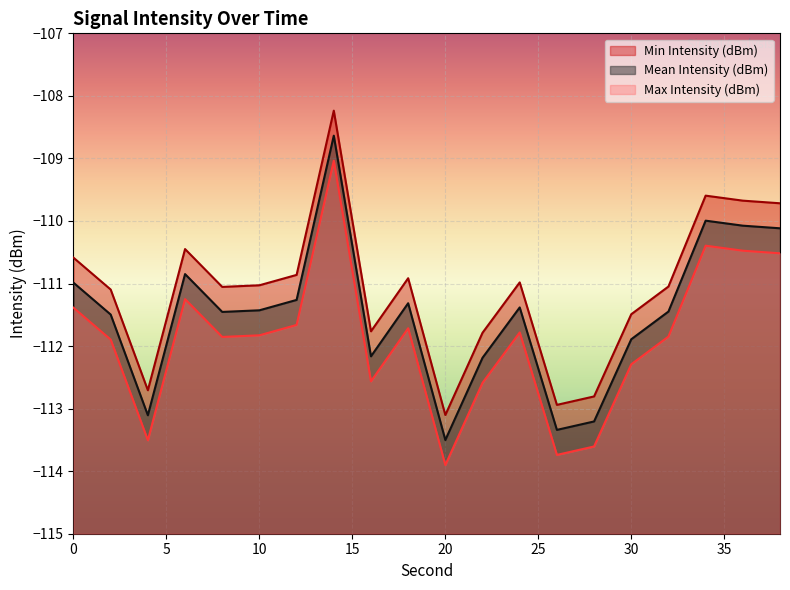

At which category does the chart reach its minimum across all series?

20